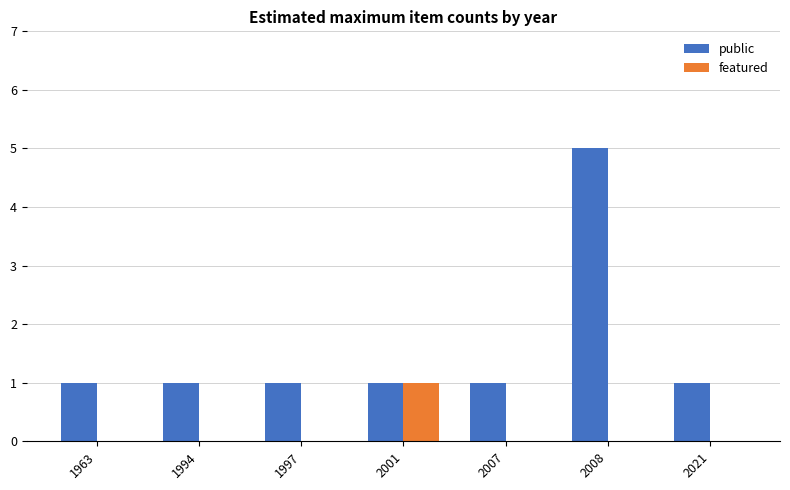

What is the maximum value shown in the chart?

5